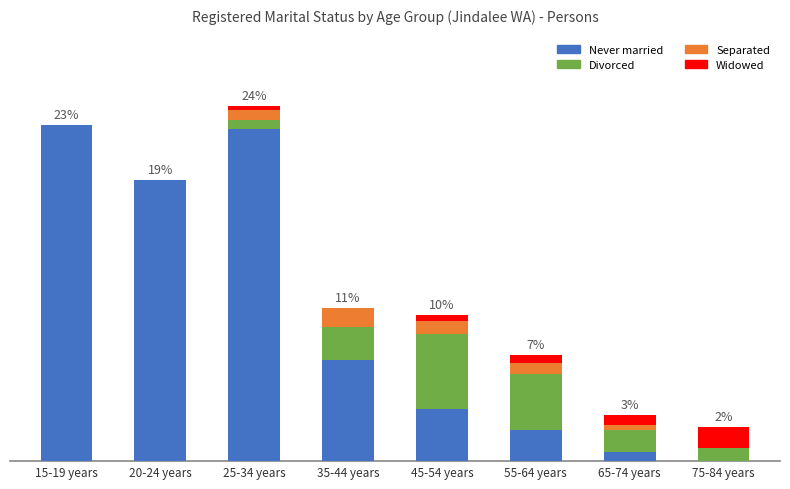

True or false: Divorced has a value of 13 at 75-84 years.

True